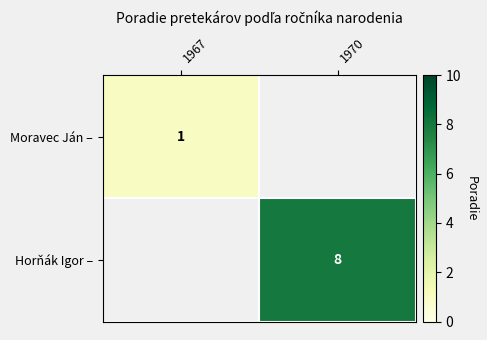

Is it true that Moravec Ján – equals 1 at 1967?

True